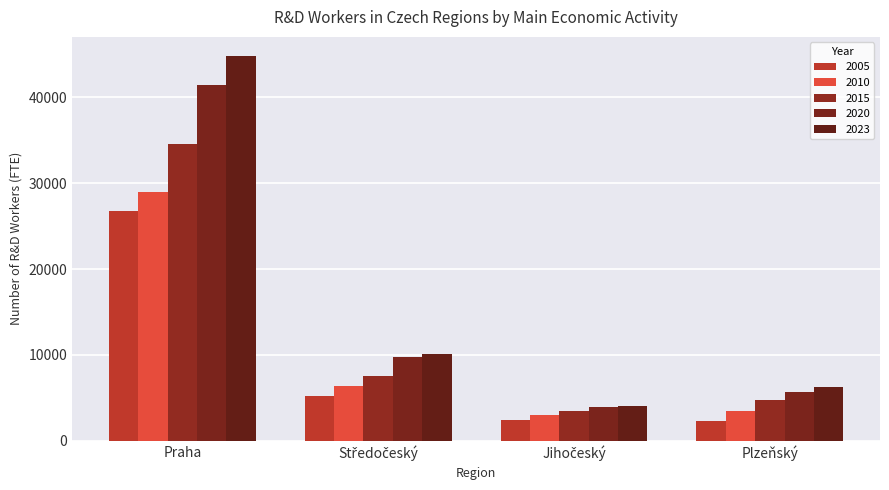

How many bars are there in total?

20